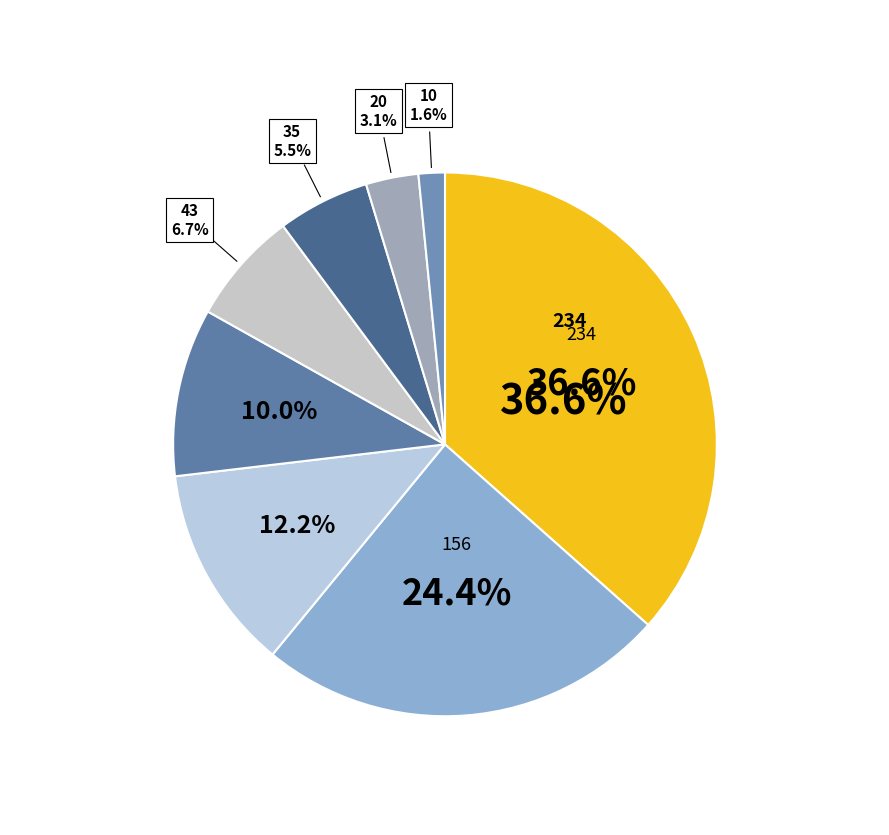

What percentage is the 21 slice, to the nearest percent?

10%